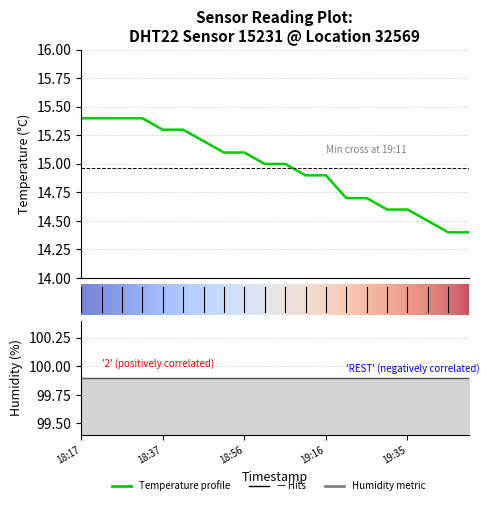

What is the label of the 13th point from the right?

18:51